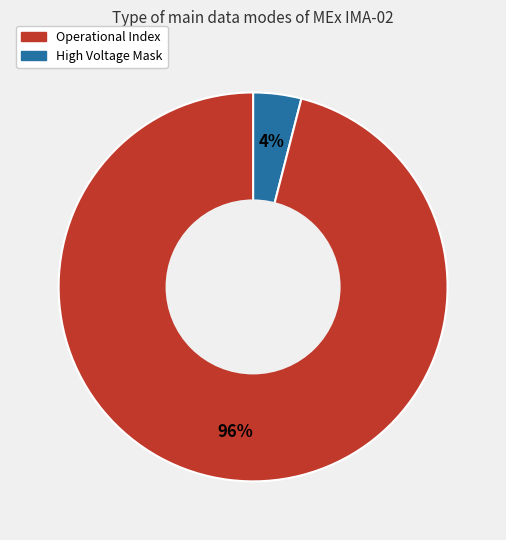

To the nearest percent, what is the average slice percentage?

50%